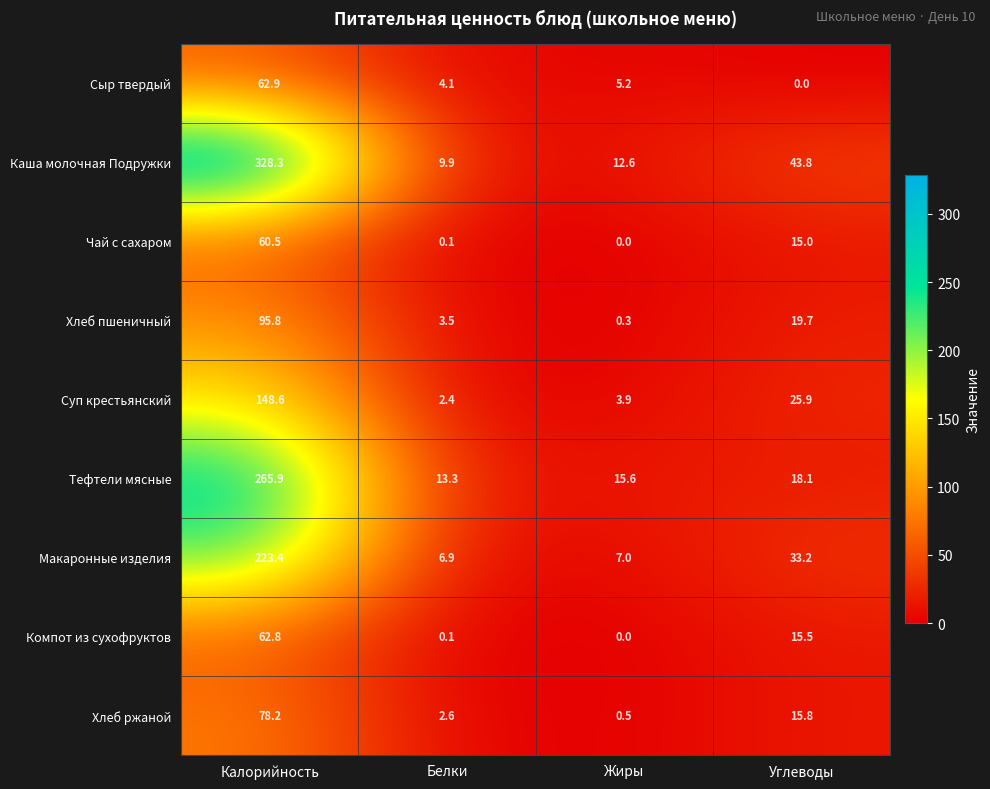

At which label does Макаронные изделия first exceed 33?

Калорийность